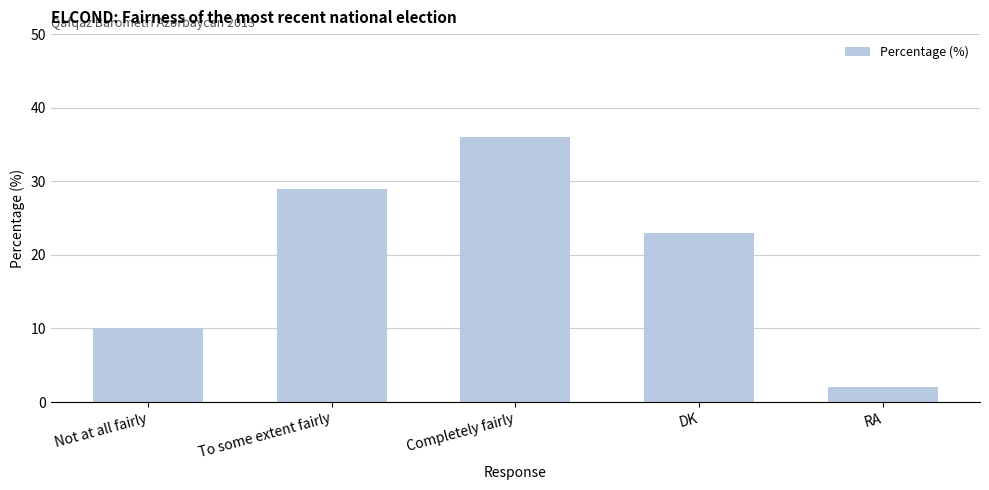

How many categories are shown in the chart?

5